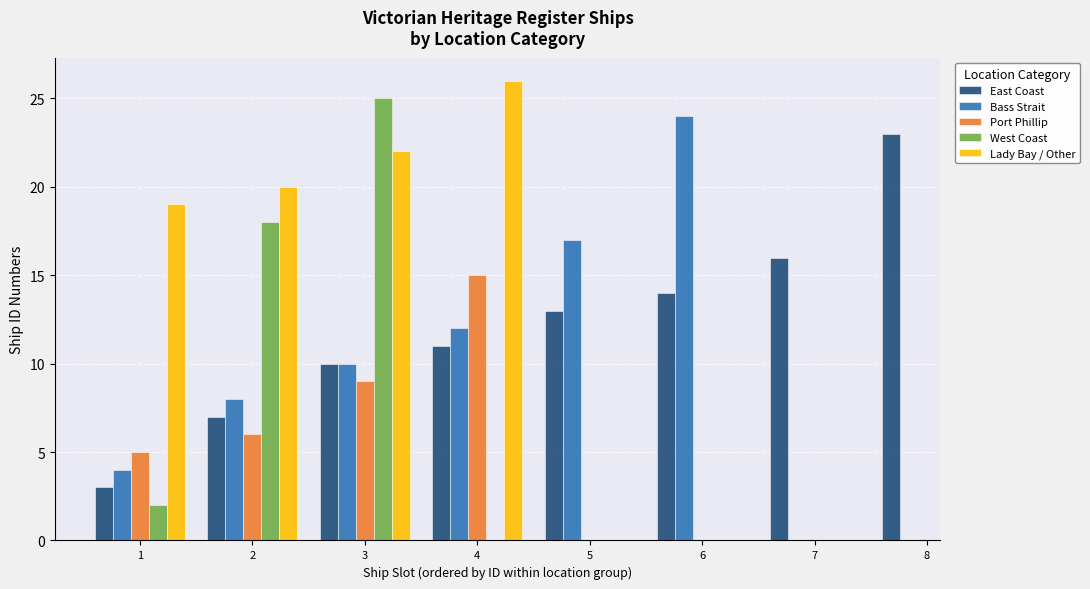

At which category is the sum across all series the highest?

3